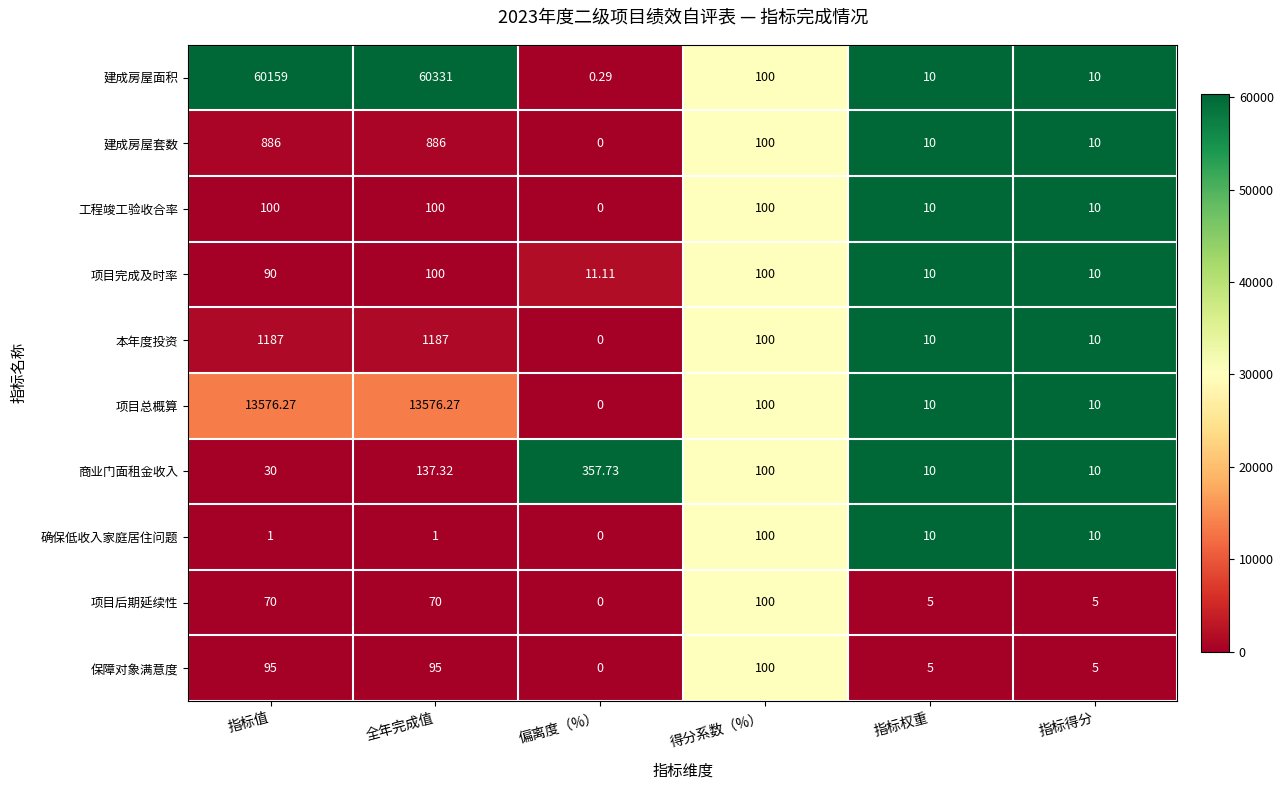

What is the total value across all series at 全年完成值?

76483.6